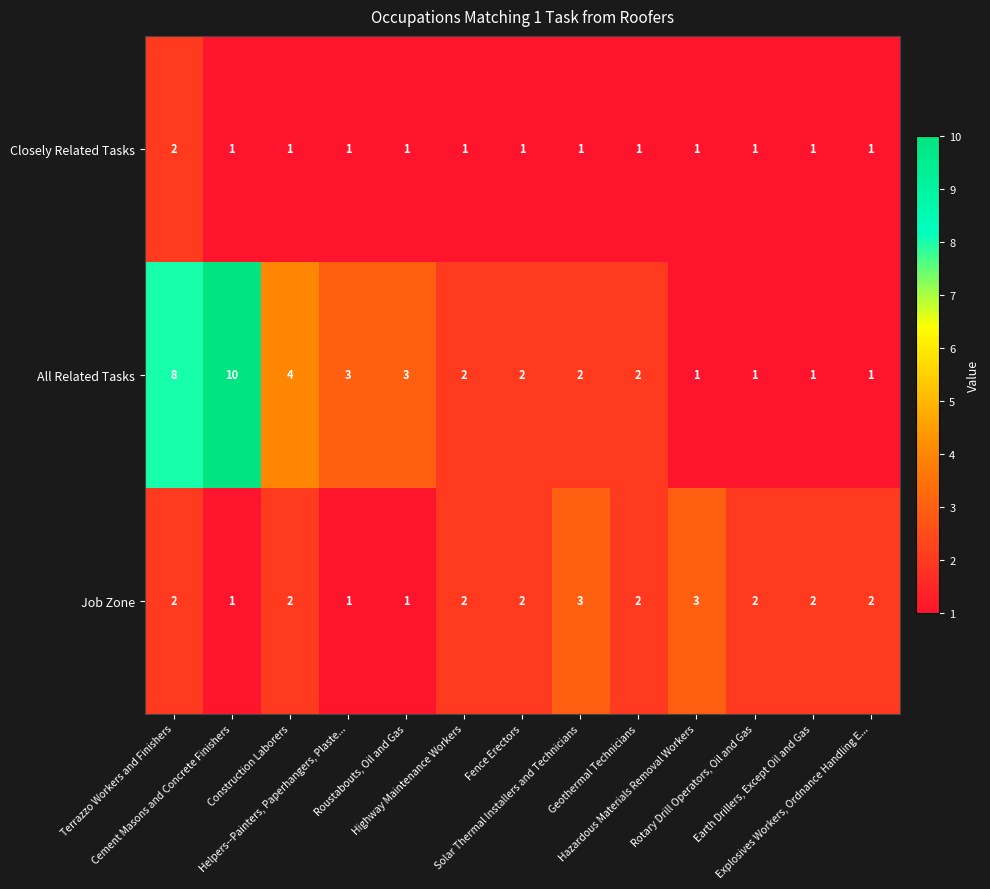

Rank the series by their average value, from lowest to highest.

Closely Related Tasks, Job Zone, All Related Tasks